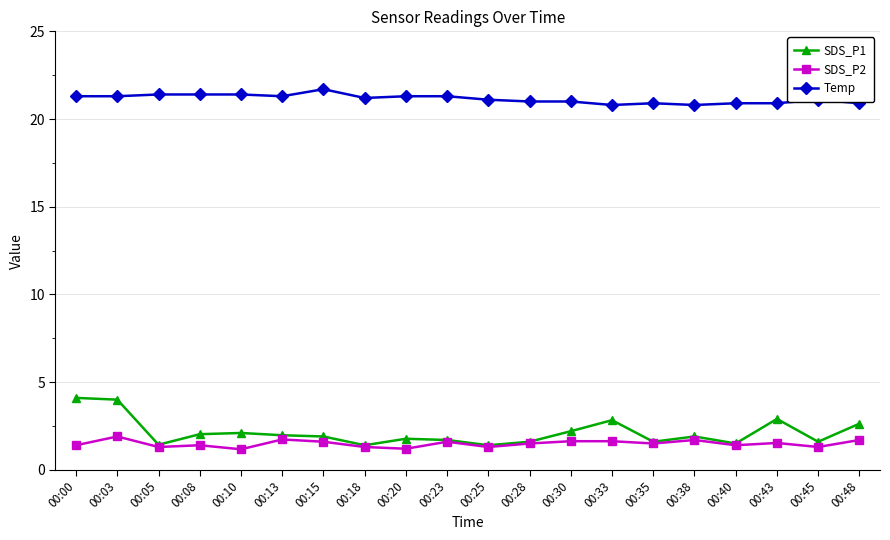

What is the value of the Temp point at the 4th from the left?

21.4